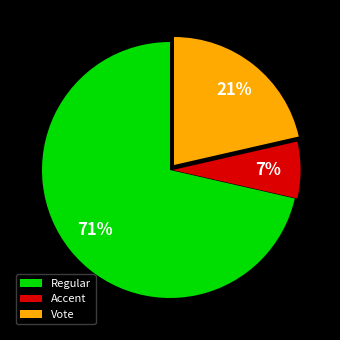

Is Vote the majority of the pie?

No